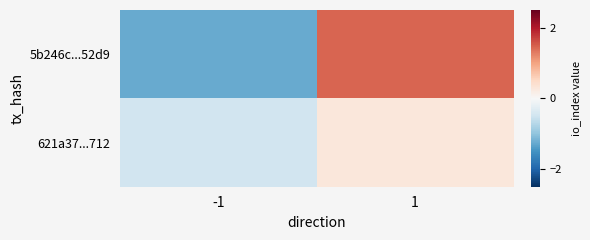

At which category is the sum across all series the highest?

1